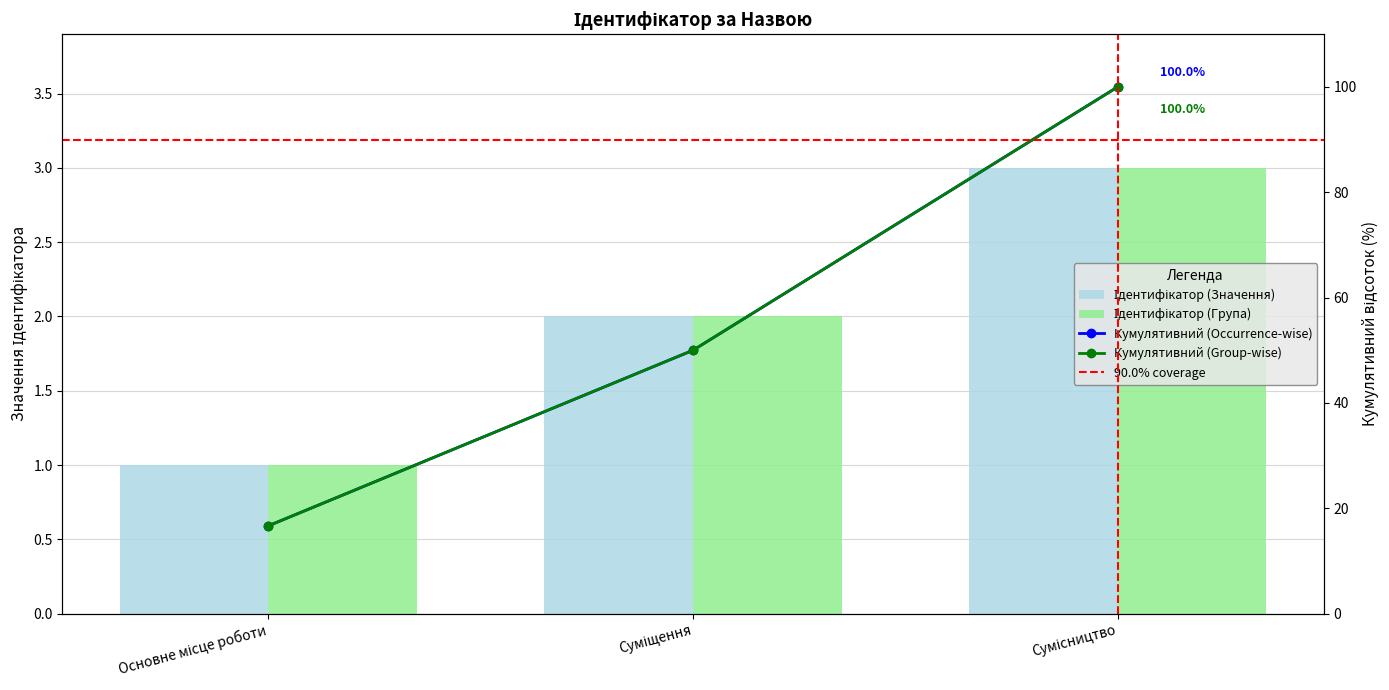

List the labels in order of value, largest first.

Сумісництво, Суміщення, Основне місце роботи